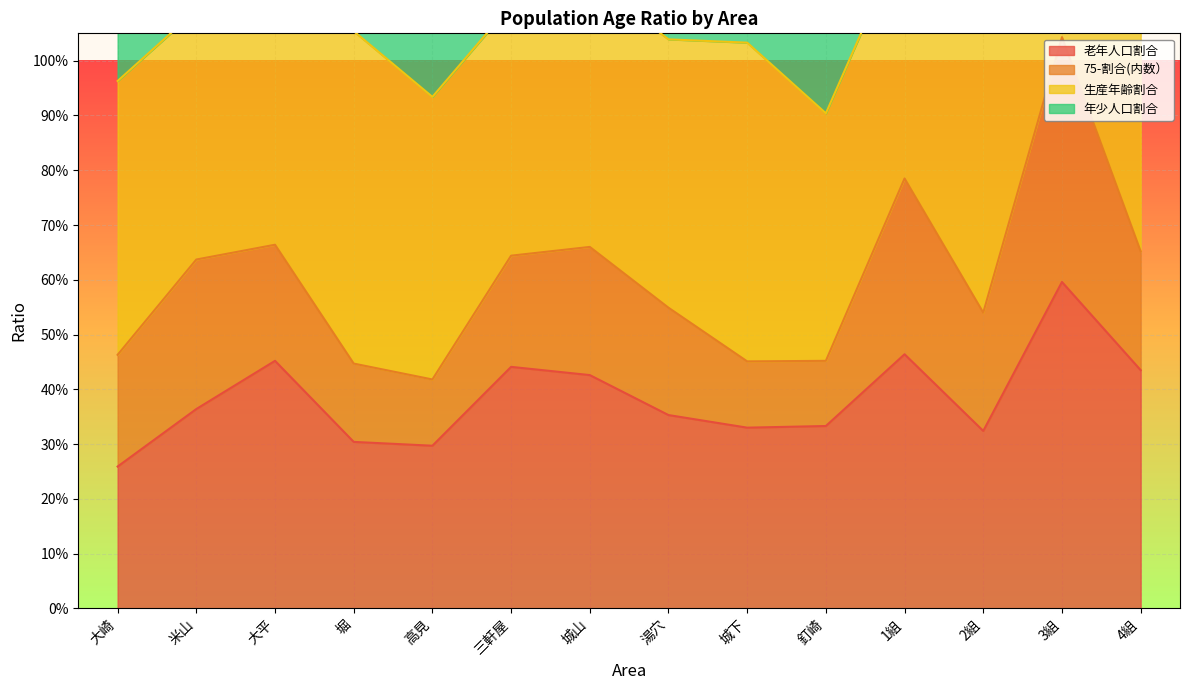

Reading left to right, transcribe all the data shown in this chart.

老年人口割合: 大崎=0.3	米山=0.4	大平=0.5	堀=0.3	高見=0.3	三軒屋=0.4	城山=0.4	湯穴=0.4	城下=0.3	釘崎=0.3	1組=0.5	2組=0.3	3組=0.6	4組=0.4
75-割合(内数）: 大崎=0.2	米山=0.3	大平=0.2	堀=0.1	高見=0.1	三軒屋=0.2	城山=0.2	湯穴=0.2	城下=0.1	釘崎=0.1	1組=0.3	2組=0.2	3組=0.4	4組=0.2
生産年齢割合: 大崎=0.5	米山=0.5	大平=0.5	堀=0.6	高見=0.5	三軒屋=0.5	城山=0.5	湯穴=0.5	城下=0.6	釘崎=0.5	1組=0.4	2組=0.6	3組=0.4	4組=0.6
年少人口割合: 大崎=0.1	米山=0.2	大平=0.1	堀=0.1	高見=0.2	三軒屋=0.1	城山=0.1	湯穴=0.2	城下=0.1	釘崎=0.2	1組=0.1	2組=0.1	3組=0.0	4組=0.0